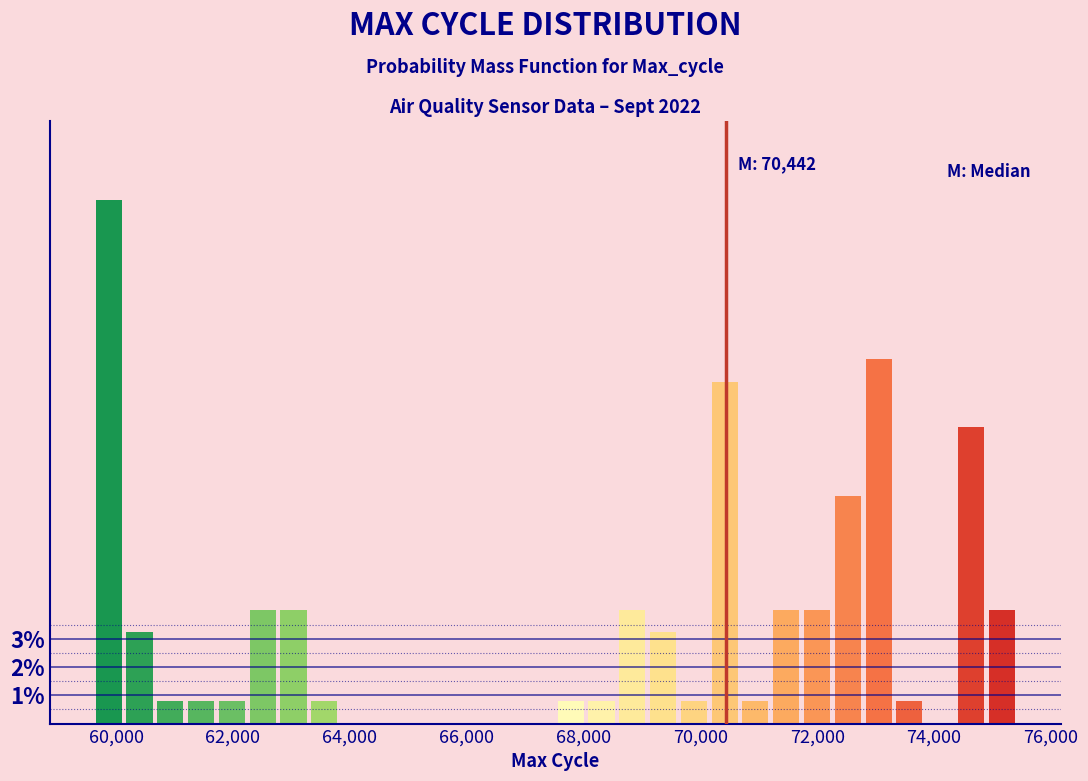

Around what value on the x-axis is the tallest bar? Give the approximate position of its centre, as read against the axis.

59800